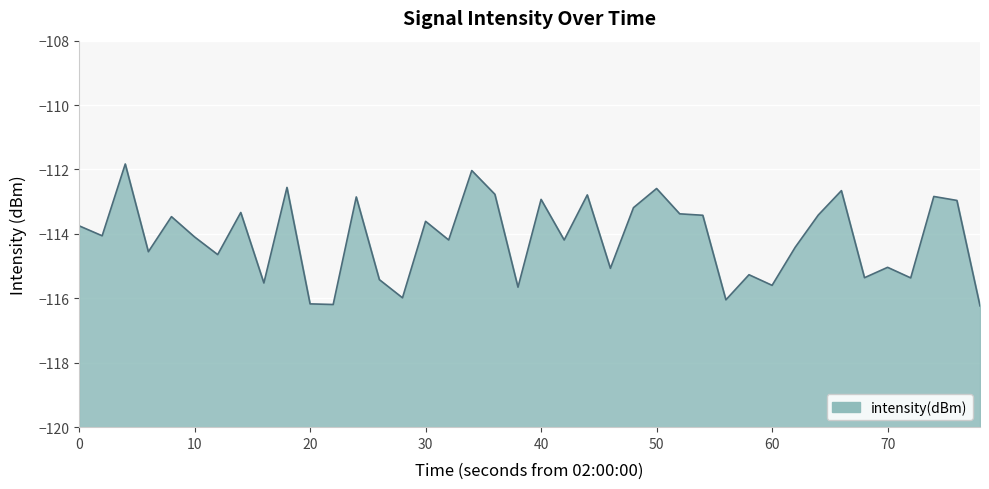

Does the chart display data point markers on the line(s)?

No